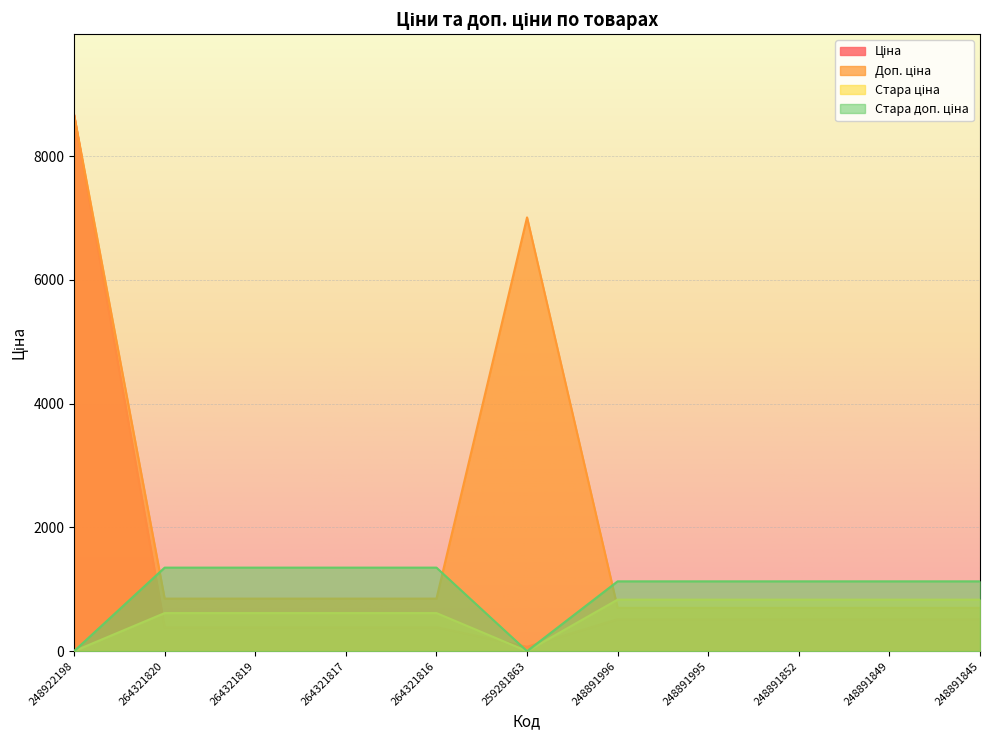

Which series has the largest range (max minus min)?

Ціна